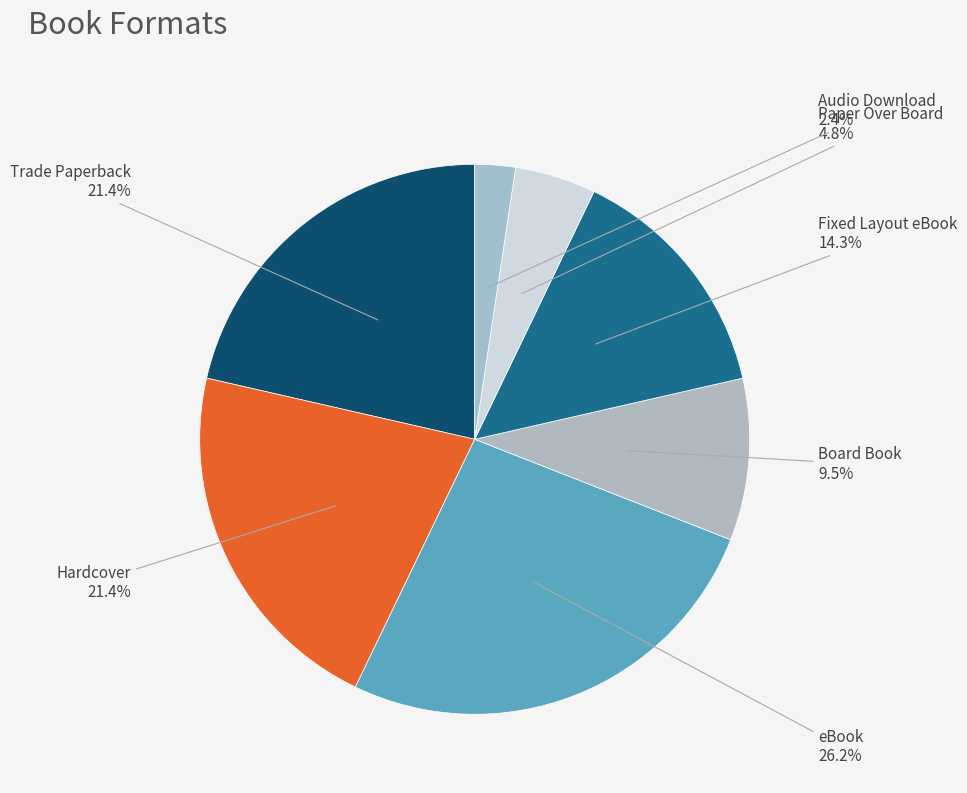

Which slice is the largest?

eBook